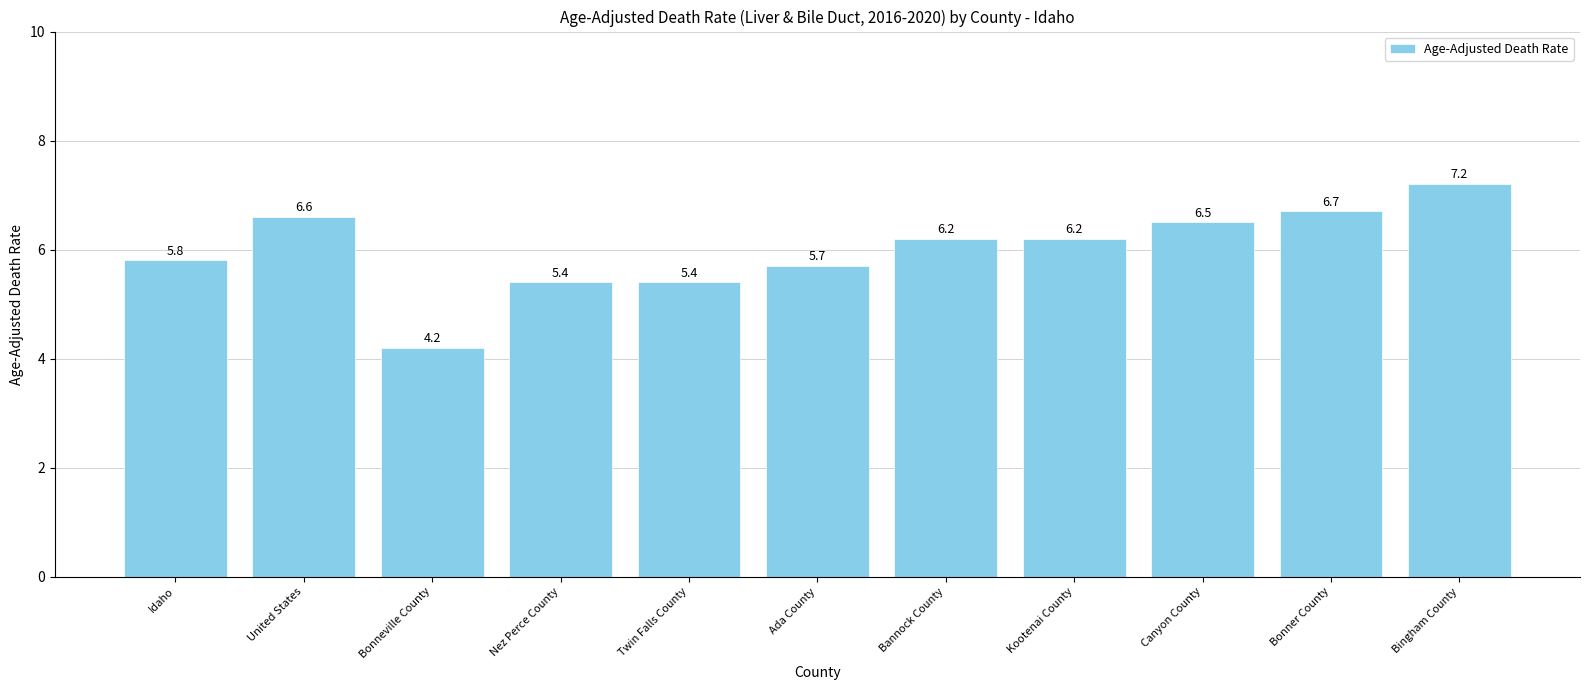

Which has a higher value, Canyon County or Bonneville County?

Canyon County